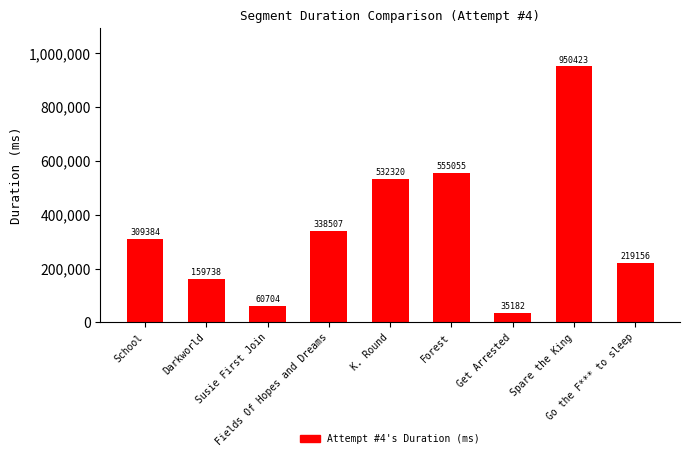

How many values are below 309384?

4